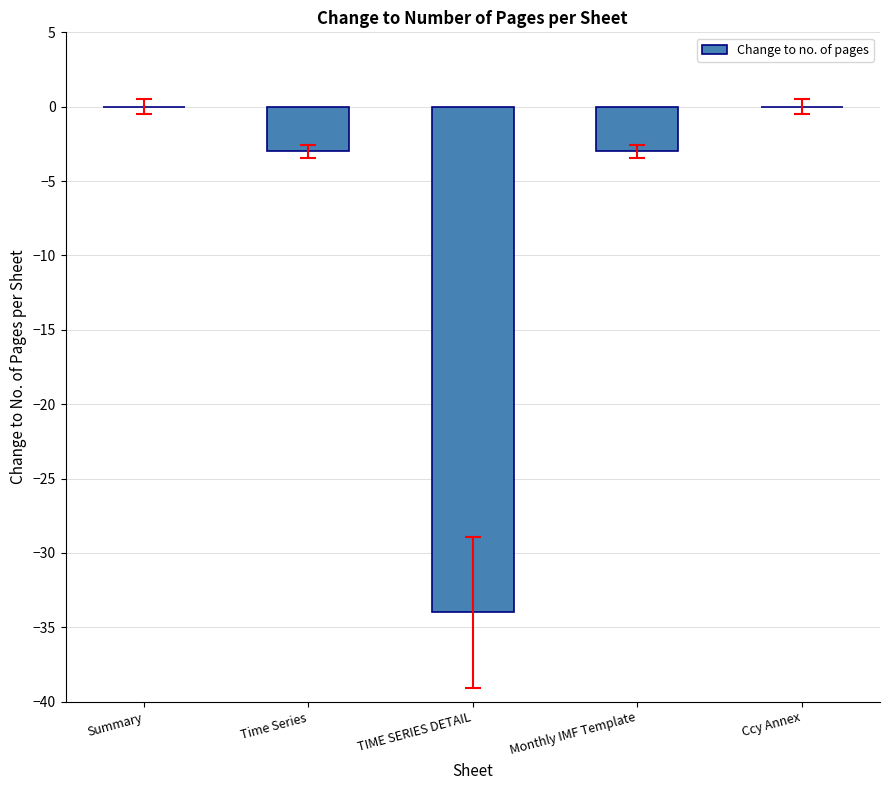

Is it true that the value at TIME SERIES DETAIL is -17?

False